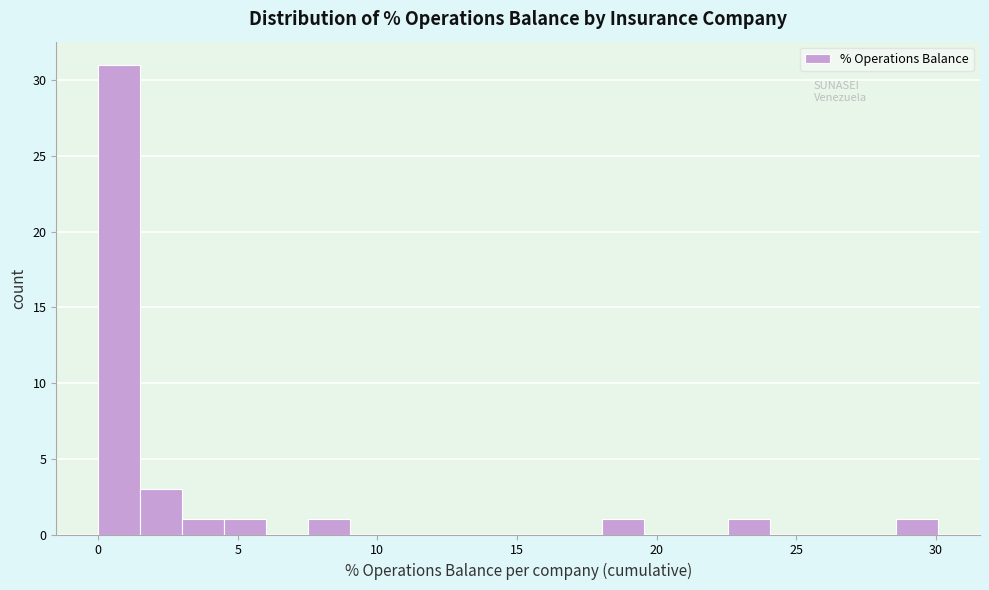

Around what value on the x-axis is the tallest bar? Give the approximate position of its centre, as read against the axis.

1.0